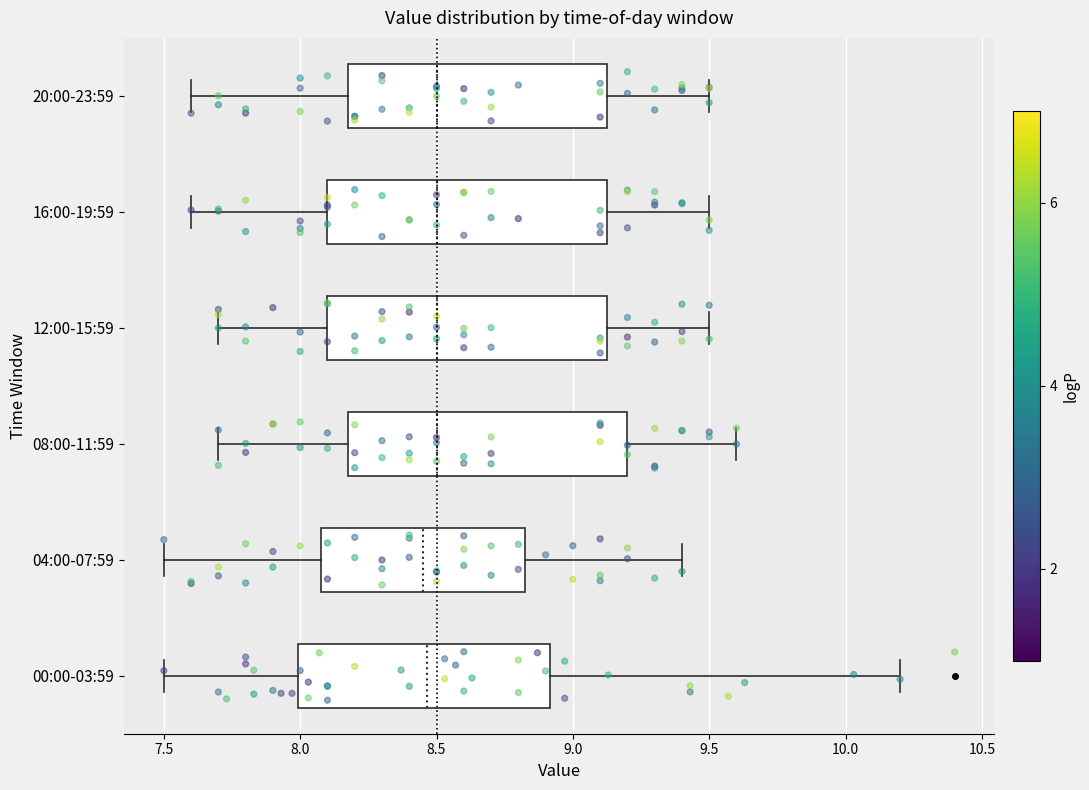

Reading bottom to top, transcribe this box plot: for each box, give where its median line is, the range the box spans, and where its two whiskers end, as read against the x-axis. The values are not printed on the chart, so give them approximately, as read against the axis.

00:00-03:59: median 8.45, box 8.00 to 8.90, whiskers 7.50 to 10.20
04:00-07:59: median 8.45, box 8.10 to 8.85, whiskers 7.50 to 9.40
08:00-11:59: median 8.50, box 8.20 to 9.20, whiskers 7.70 to 9.60
12:00-15:59: median 8.50, box 8.10 to 9.15, whiskers 7.70 to 9.50
16:00-19:59: median 8.50, box 8.10 to 9.15, whiskers 7.60 to 9.50
20:00-23:59: median 8.50, box 8.20 to 9.15, whiskers 7.60 to 9.50